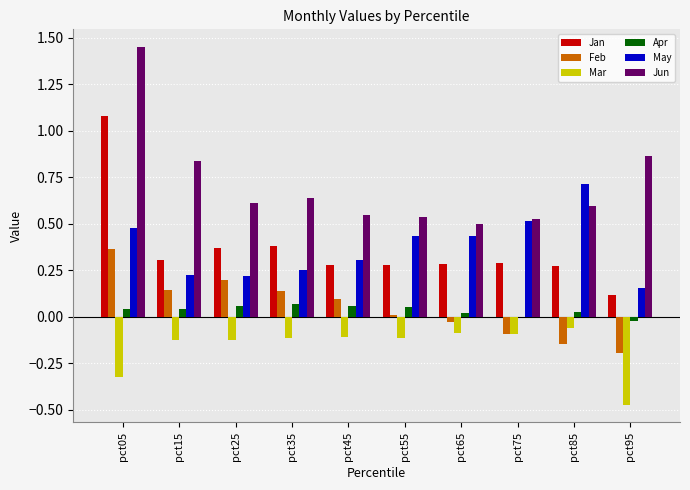

What are all the series names shown in the legend?

Jan, Feb, Mar, Apr, May, Jun